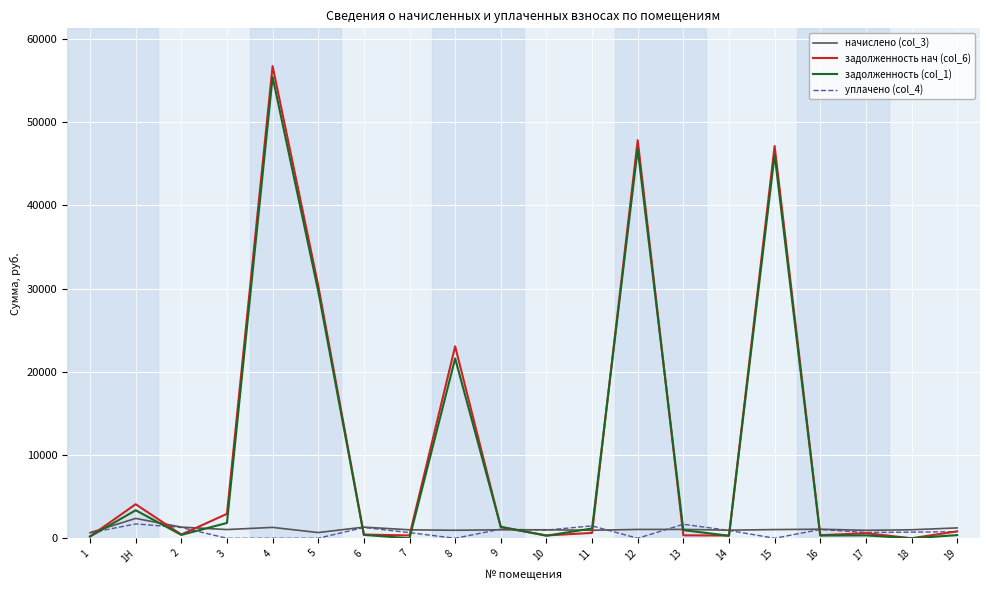

True or false: задолженность нач (col_6) has a value of 611.0 at 17.

True